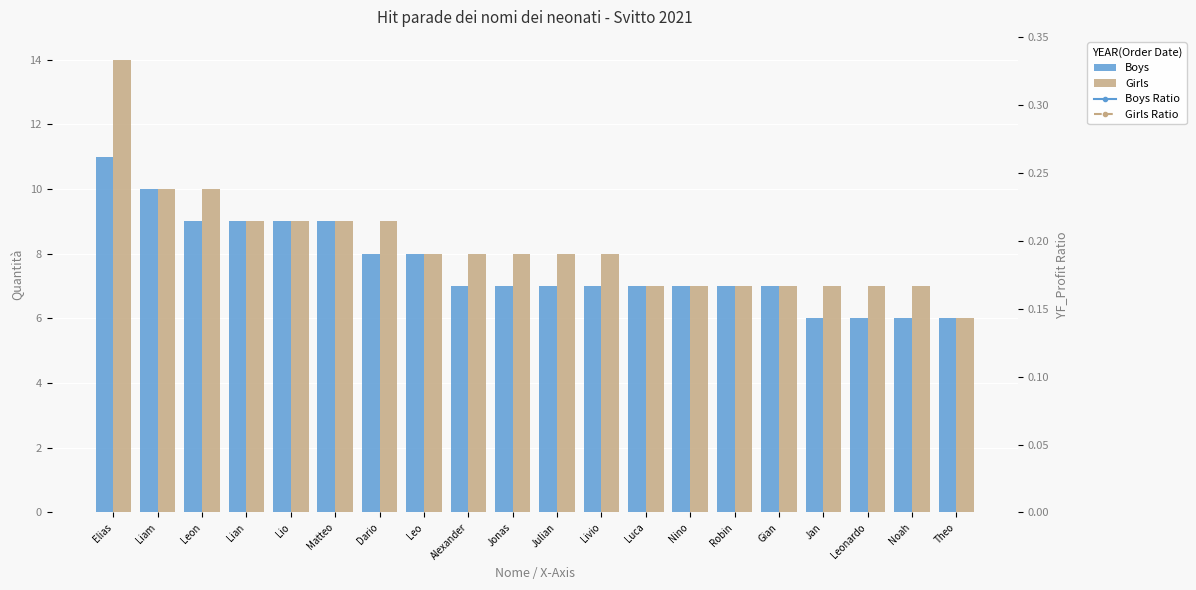

What position from the right is Gian?

5